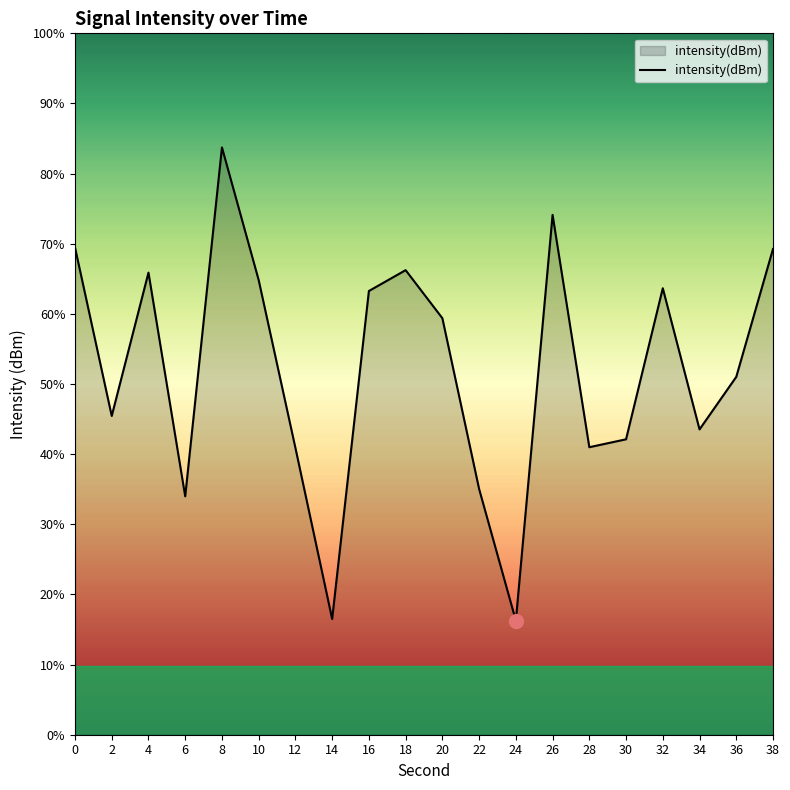

What is the value of the 16th point from the left?

-130.4